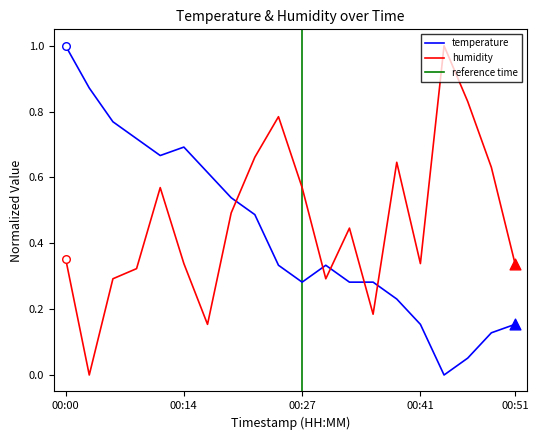

Is the value of temperature at 00:43 greater than the value of humidity at 00:27?

No